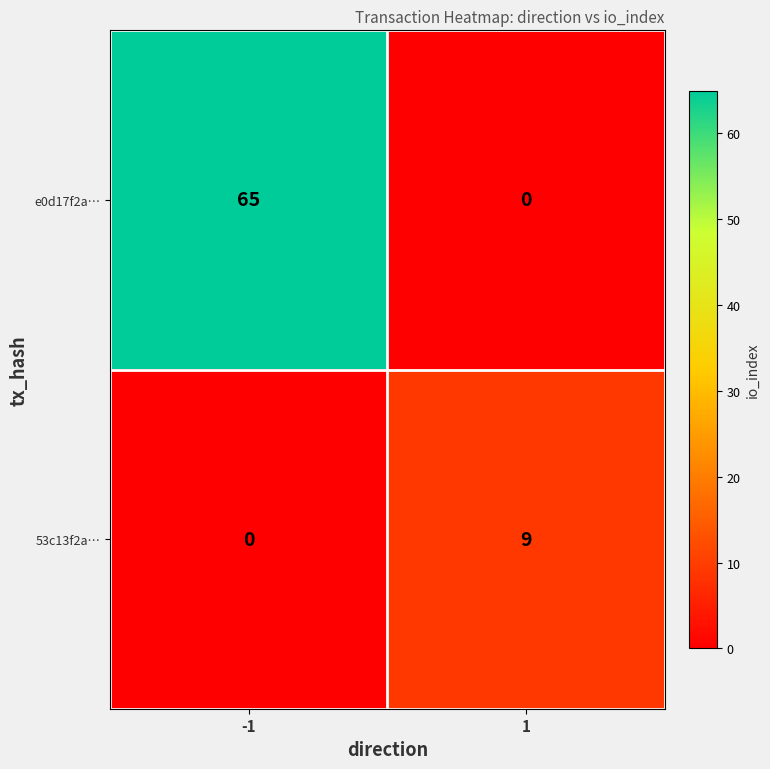

The value of 53c13f2a… at 1 is 9. True or false?

True